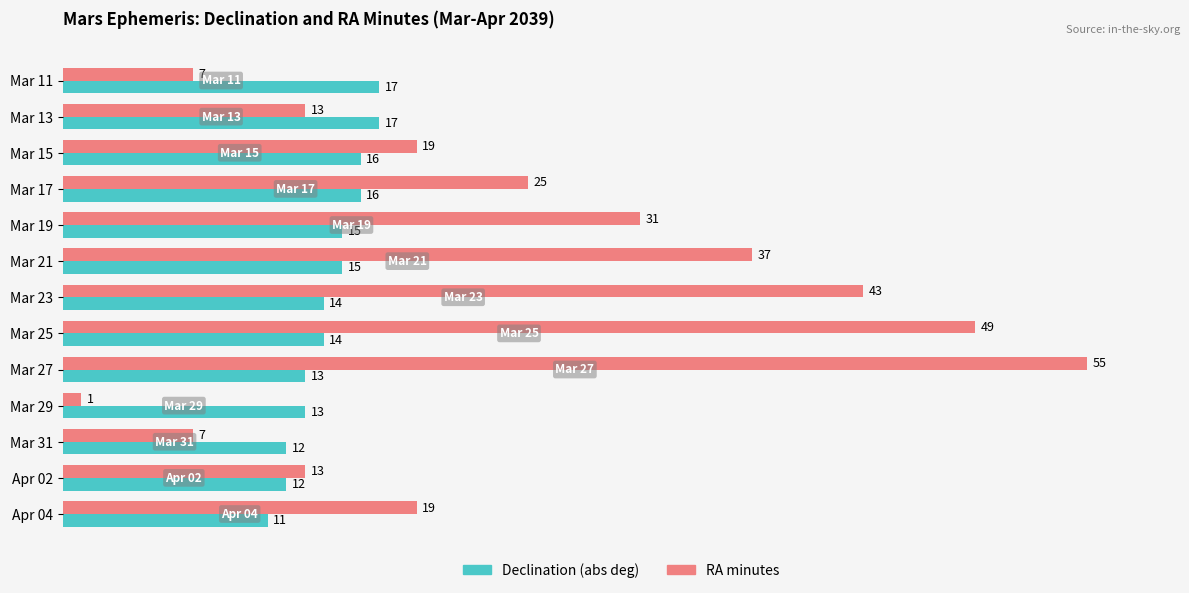

Is the value of Declination (abs deg) at Mar 21 greater than the value of RA minutes at Mar 11?

Yes